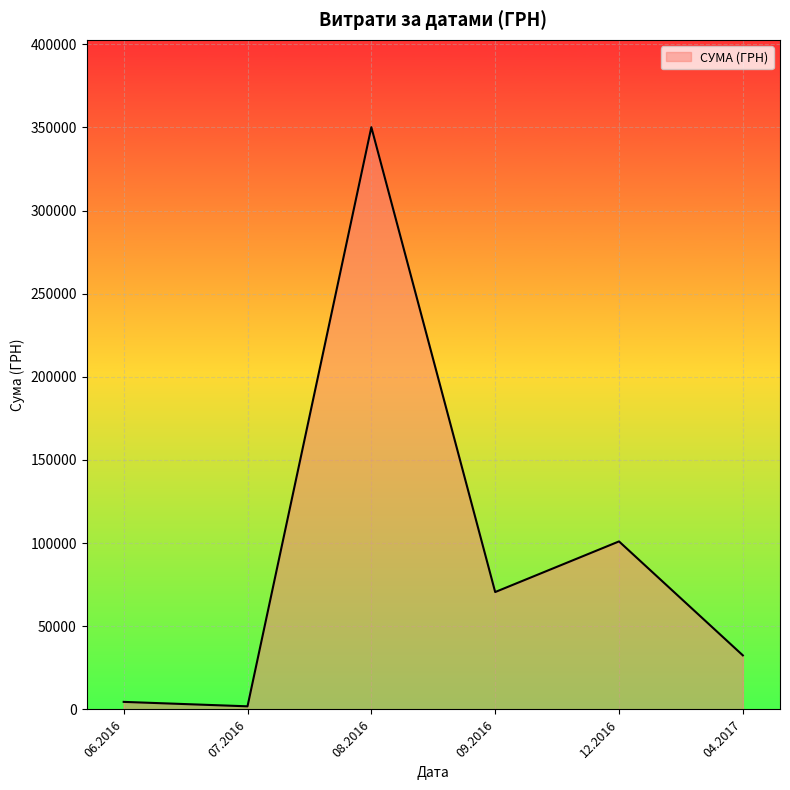

What is the difference between the maximum and minimum values?

348239.9